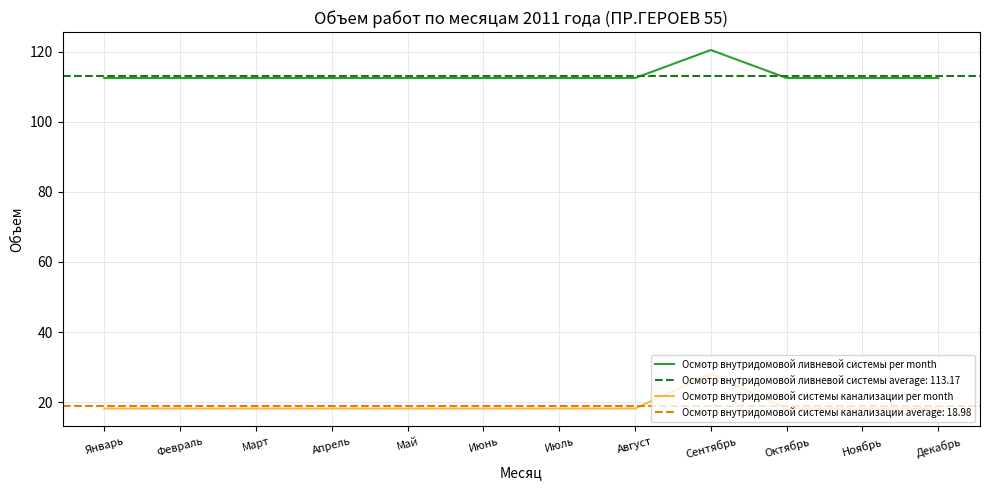

Rank the series at Март from highest to lowest value.

Осмотр внутридомовой ливневой системы per month, Осмотр внутридомовой системы канализации per month